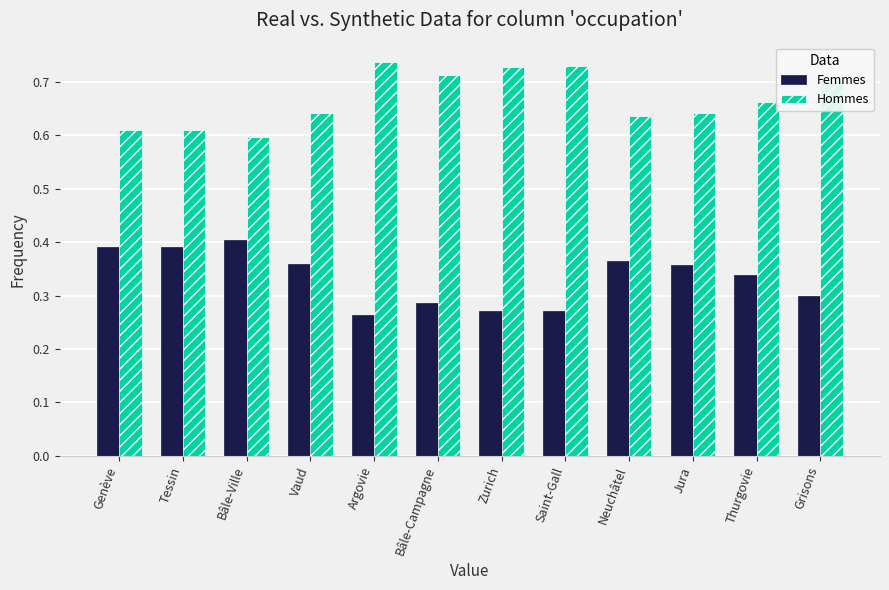

How many series are shown in this chart?

2